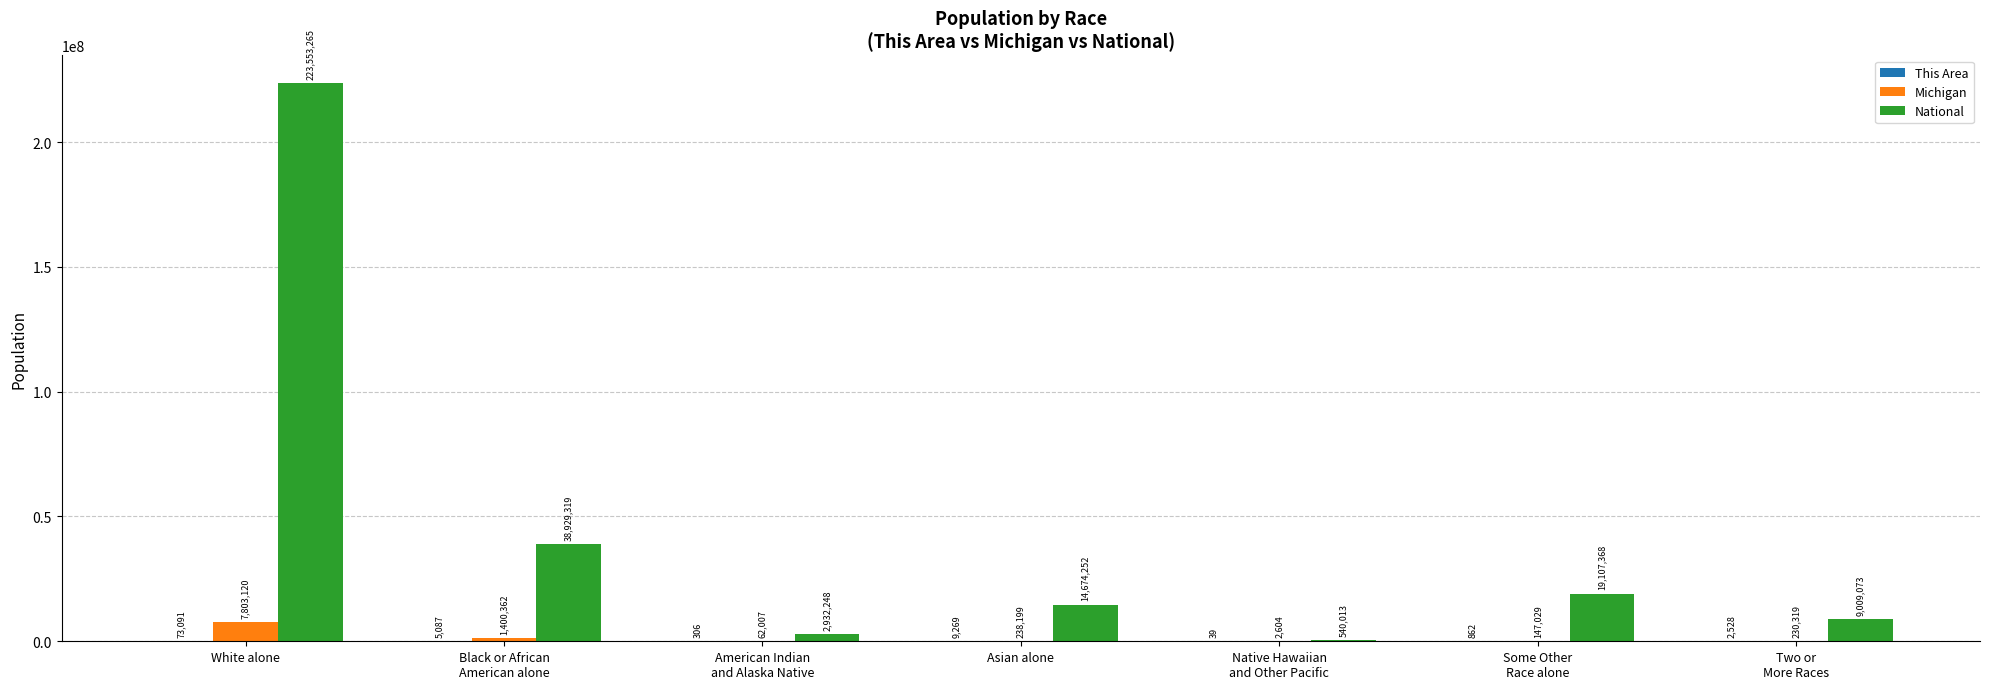

What is the approximate value of National at Asian alone, to the nearest 10?

14674250